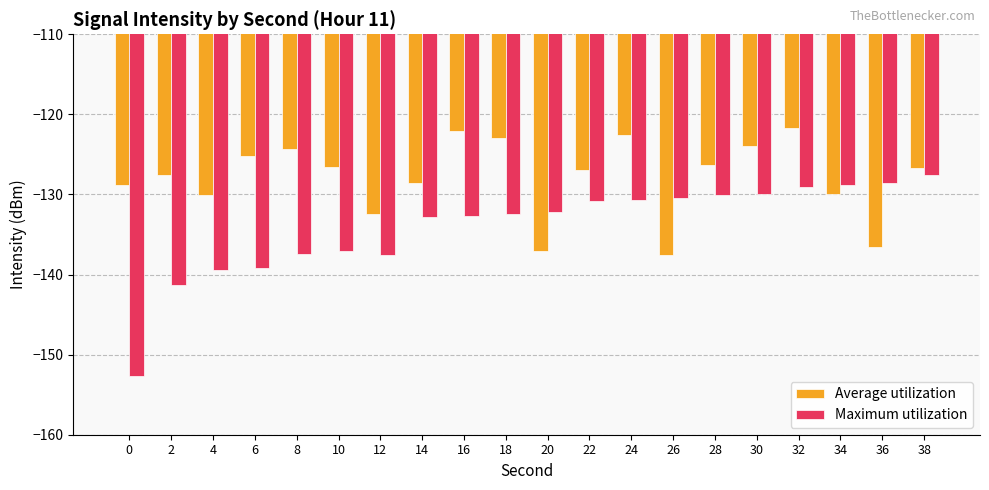

What is the maximum value for Average utilization?

-121.7